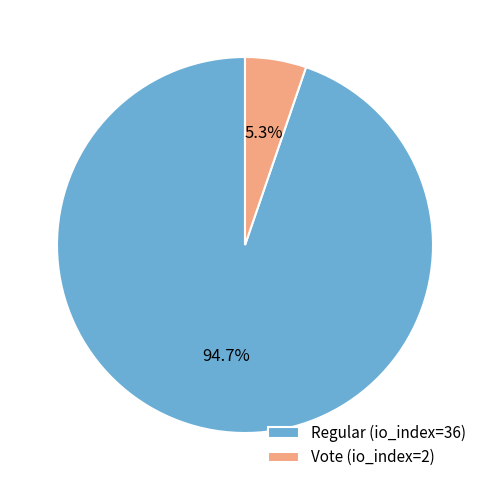

To the nearest percent, what is the difference between the Regular (io_index=36) and Vote (io_index=2) slice percentages?

89%